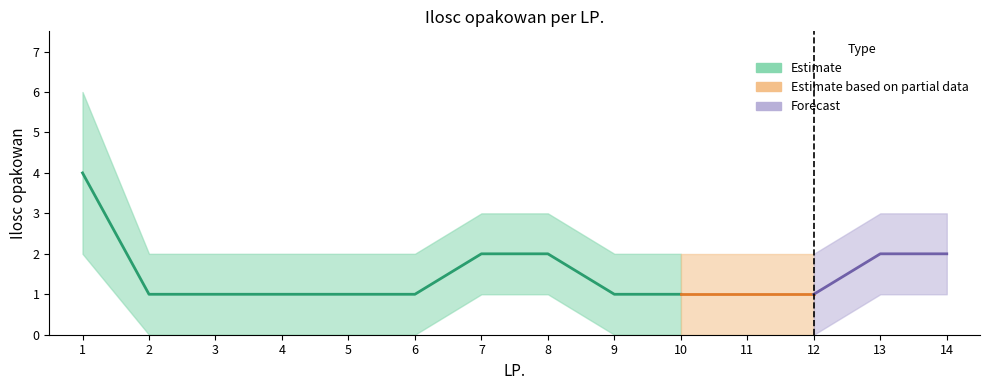

What is the value of the Ilosc opakowan point at the 3rd from the left?

1